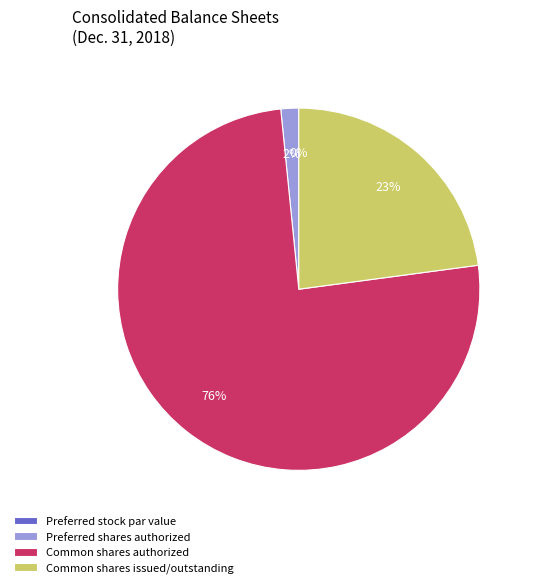

To the nearest percent, what is the difference between the Preferred stock par value and Common shares authorized slice percentages?

76%